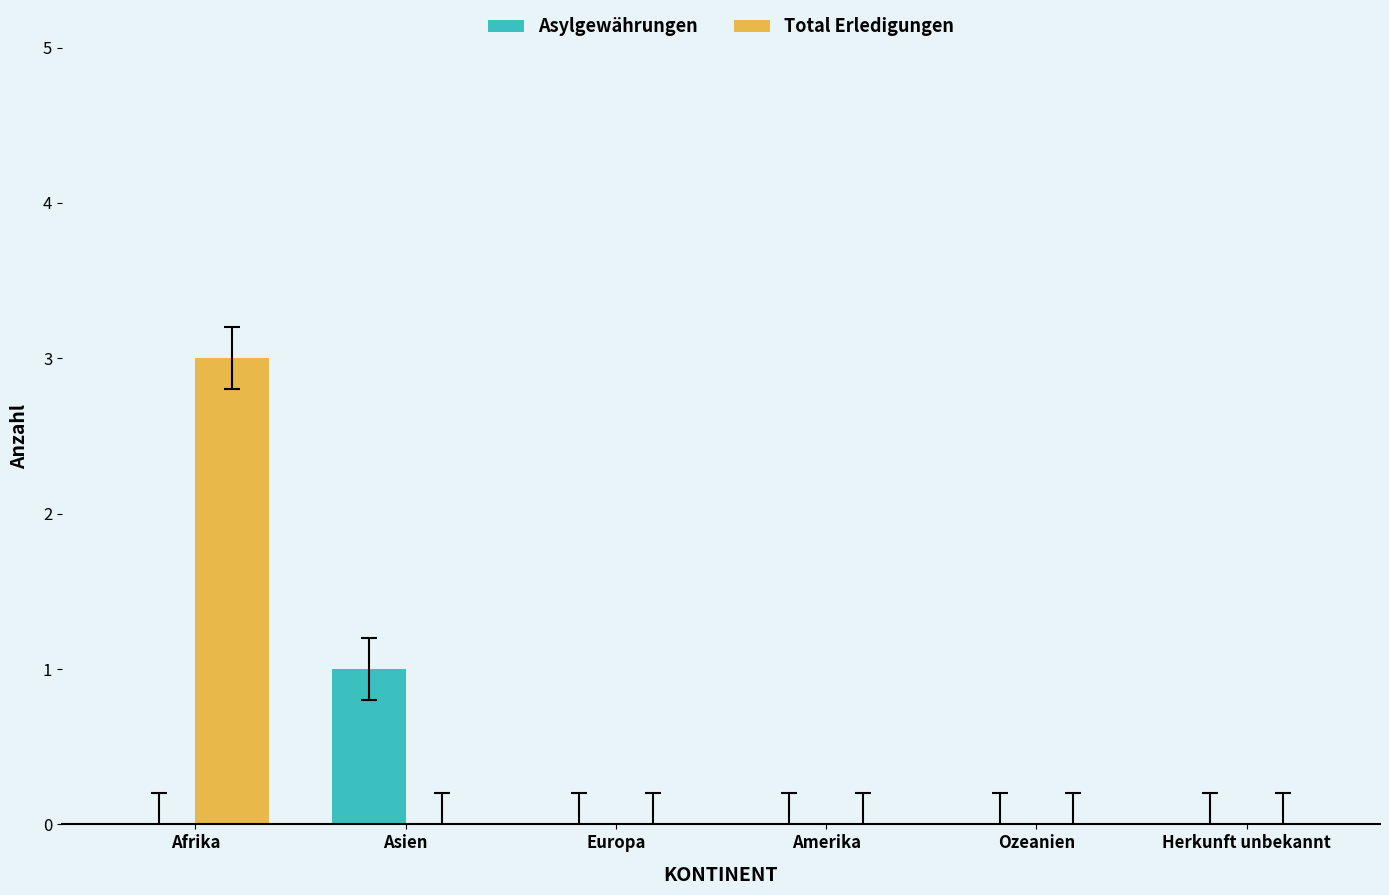

At which category is the sum across all series the highest?

Afrika